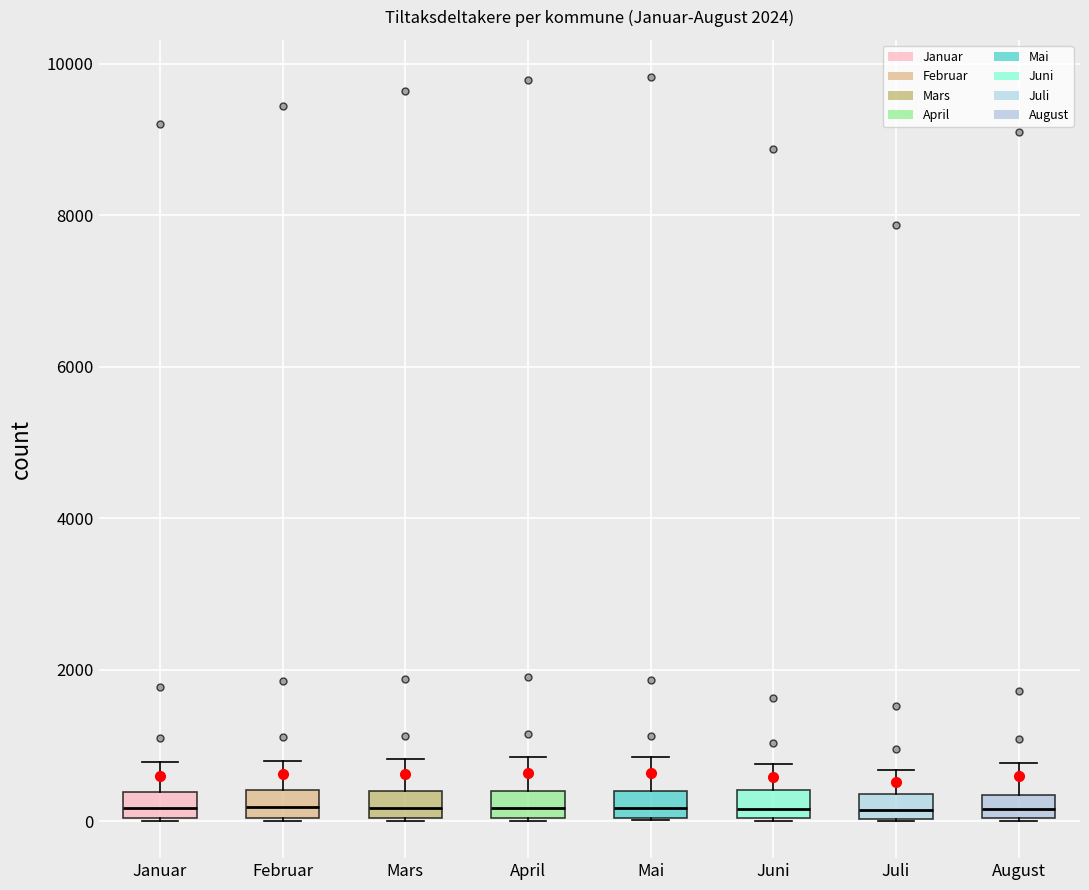

Reading left to right, read every box against the y-axis: the position of its median line, the range the box covers, and the ends of its whiskers. The values are not printed on the chart, so give them approximately, as read against the axis.

Januar: median 200, box 0 to 400, whiskers 0 to 800
Februar: median 200, box 0 to 400, whiskers 0 to 800
Mars: median 200, box 0 to 400, whiskers 0 to 800
April: median 200, box 0 to 400, whiskers 0 to 800
Mai: median 200, box 0 to 400, whiskers 0 to 800
Juni: median 200, box 0 to 400, whiskers 0 to 800
Juli: median 200, box 0 to 400, whiskers 0 to 600
August: median 200, box 0 to 400, whiskers 0 to 800